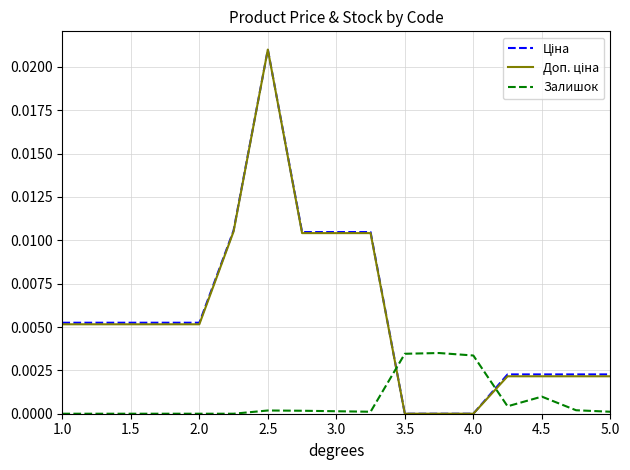

At which category is the sum across all series the highest?

2.5